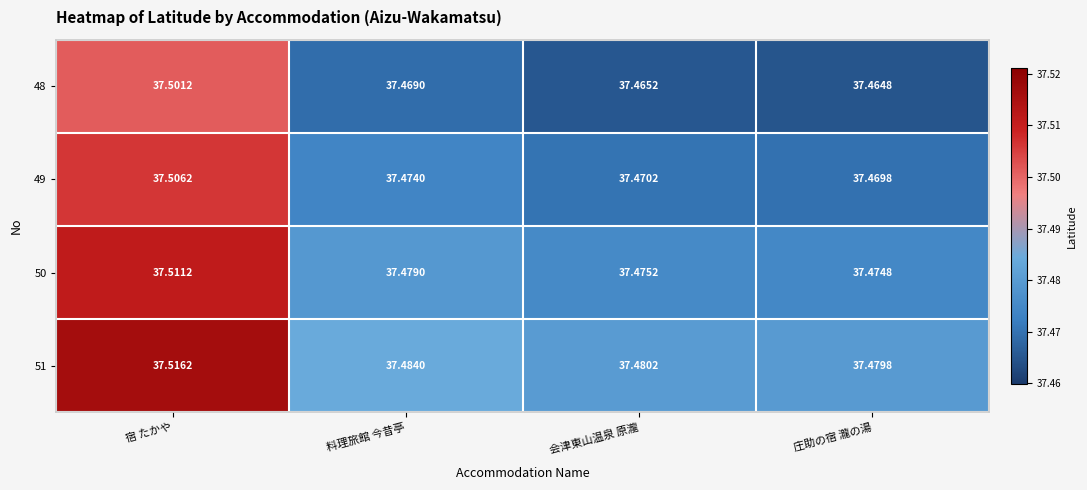

Where is 50 nearest to the value 37?

庄助の宿 瀧の湯